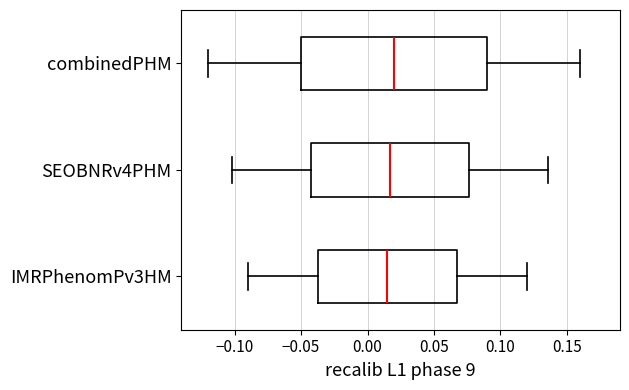

Which box is the widest, from its left edge to its right edge?

combinedPHM